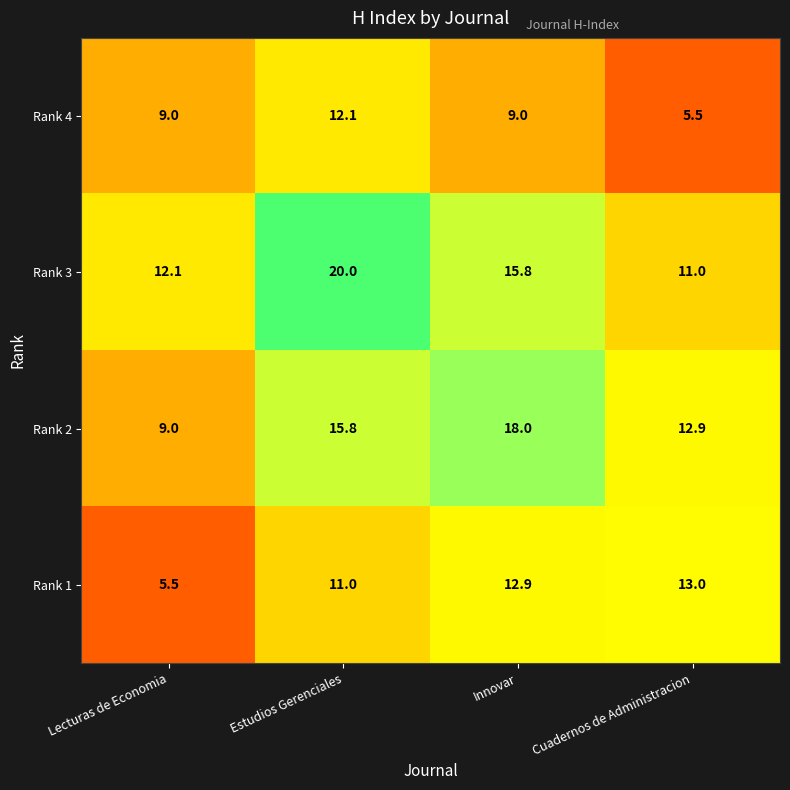

What is the total value across all series at Innovar?

55.7